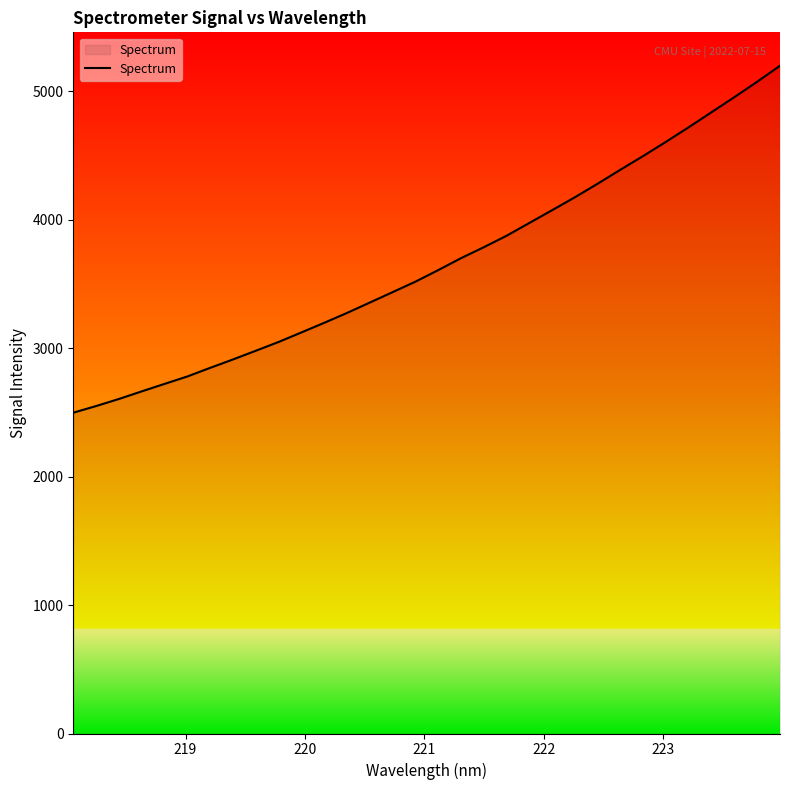

What is the difference between the maximum and minimum values?

2701.6